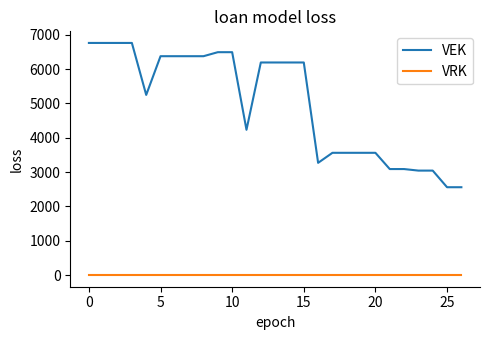

Which series has the largest total across all categories?

VEK